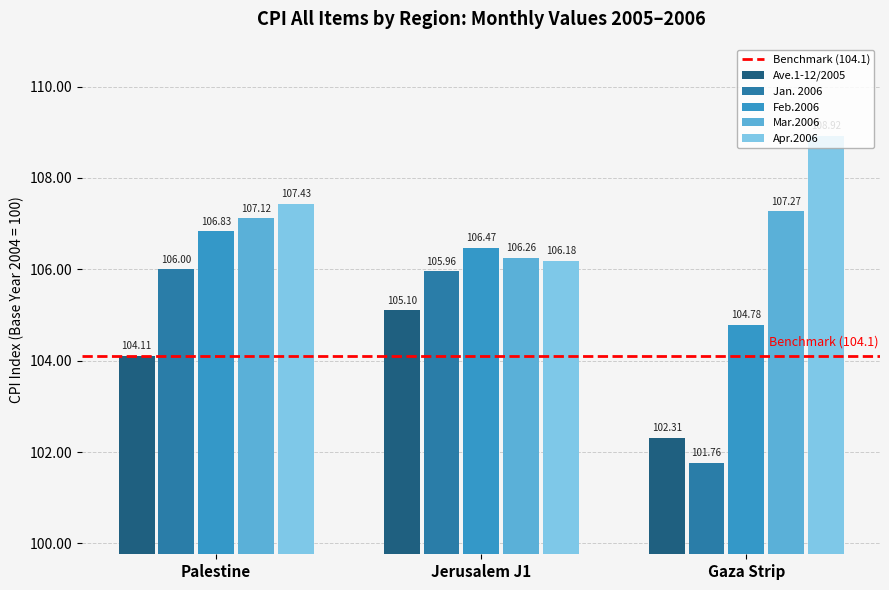

Which series has the largest total across all categories?

Apr.2006